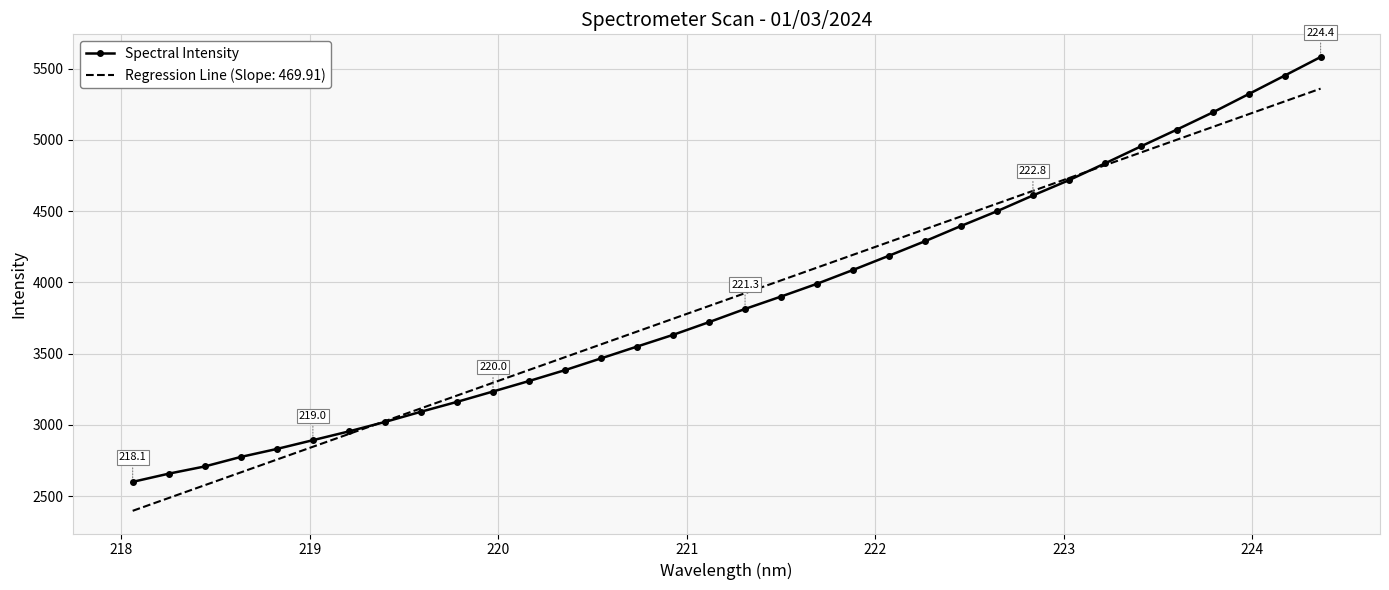

Which series has the largest range (max minus min)?

Spectral Intensity